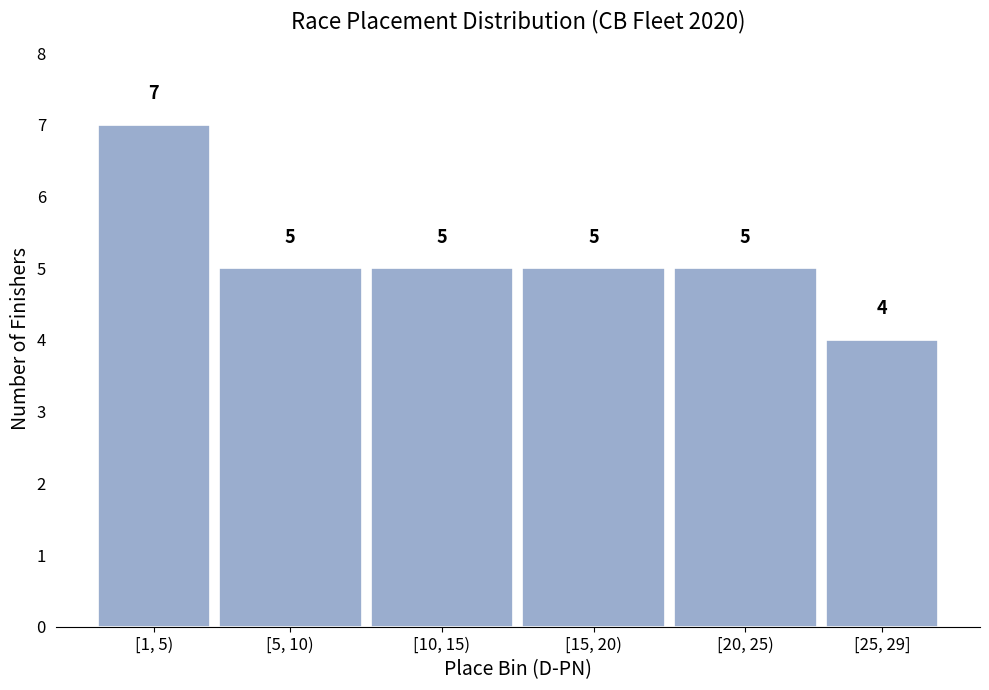

Reading left to right, list all the values displayed in this chart.

7	5	5	5	5	4